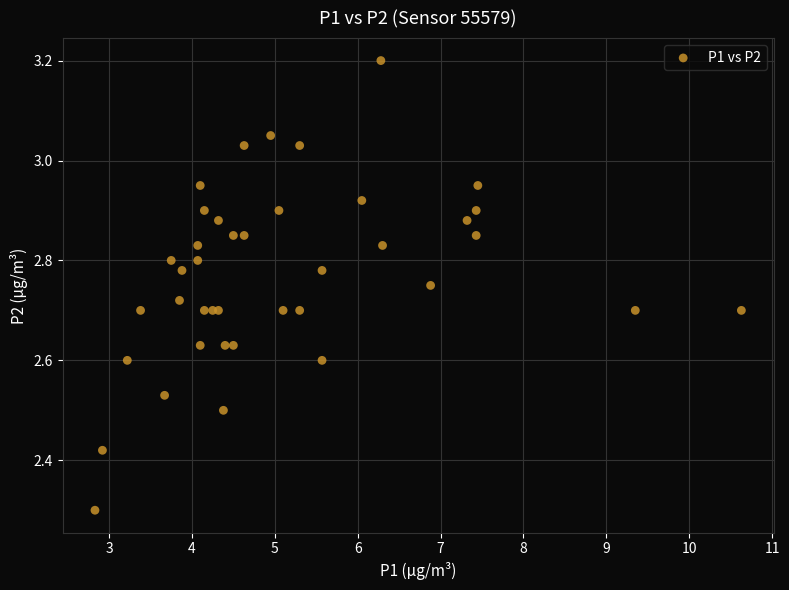

What Y value in the scatter plot is closest to 2?

2.3